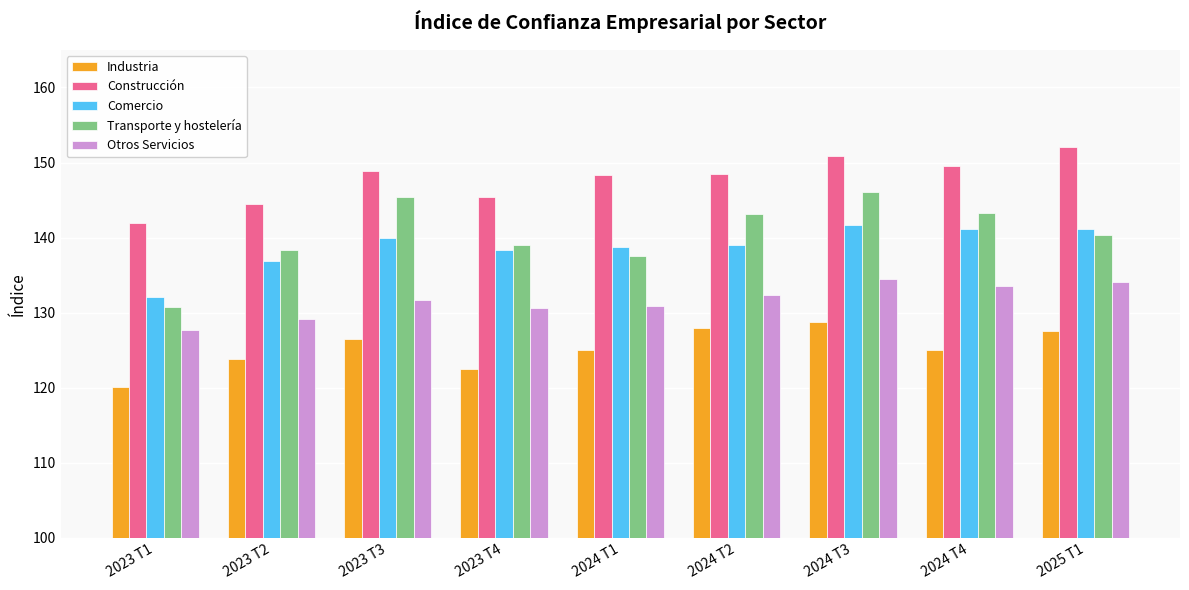

What is the difference between the maximum and minimum values in the Comercio series?

9.6